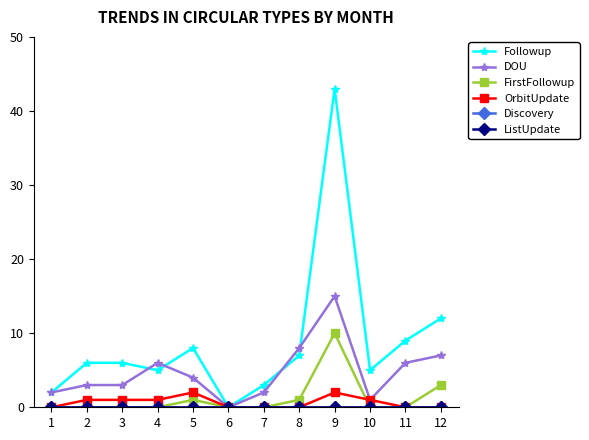

Count the number of categories in the chart.

12